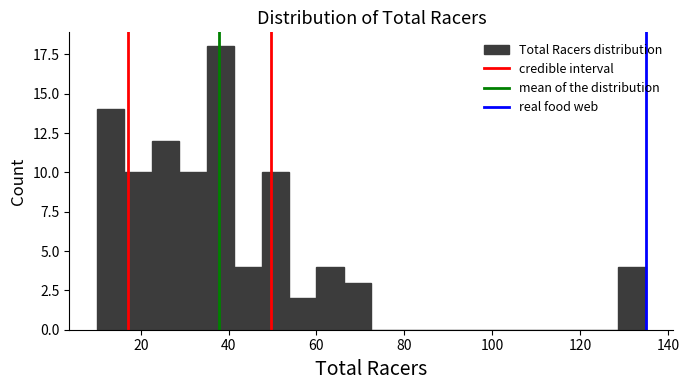

Read against the x-axis, roughly where is the centre of the tallest bar?

38